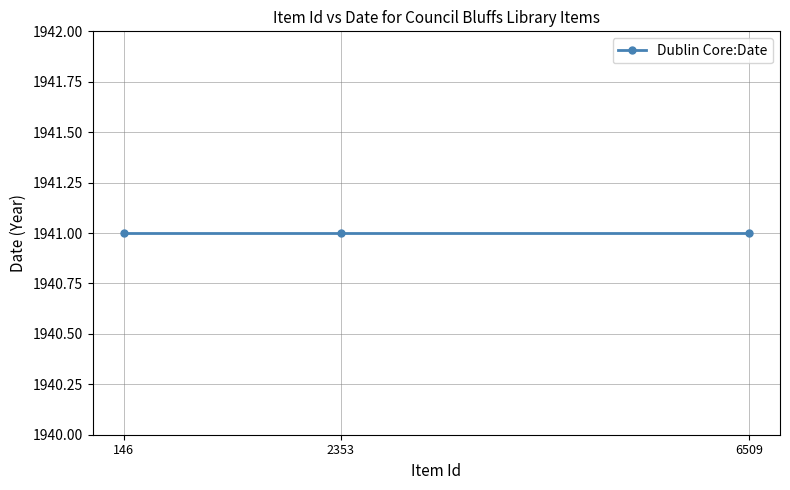

The value of Dublin Core:Date at The Crimson and Blue 1941 is 1941. True or false?

True